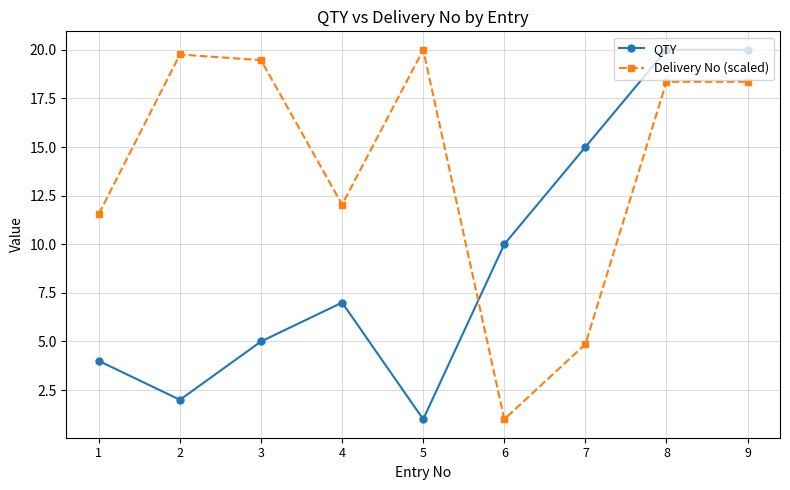

Reading right to left, extract all data points from this chart.

QTY: 20.0	20.0	15.0	10.0	1.0	7.0	5.0	2.0	4.0
Delivery No (scaled): 18.4	18.4	4.9	1.0	20.0	12.0	19.5	19.8	11.6